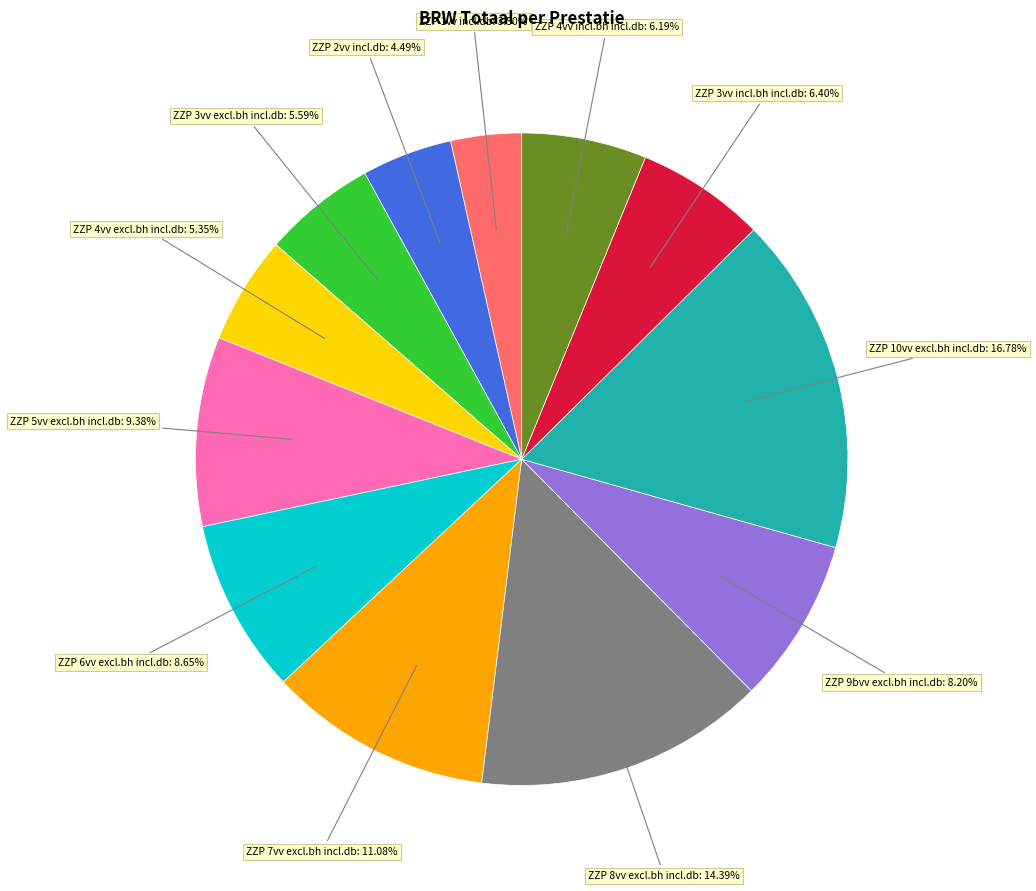

Is there a majority slice in this chart?

No